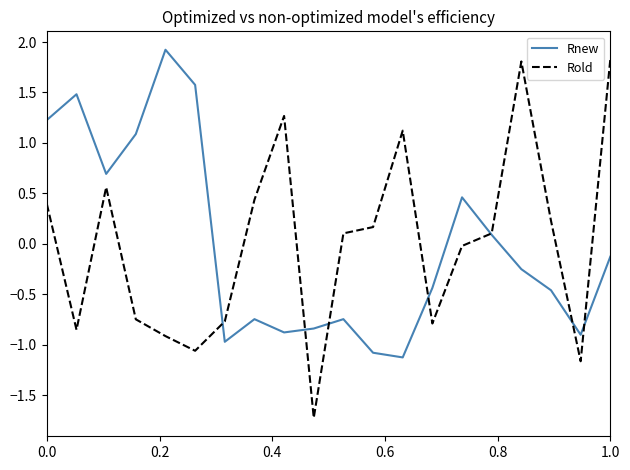

What is the smallest value displayed?

-1.7